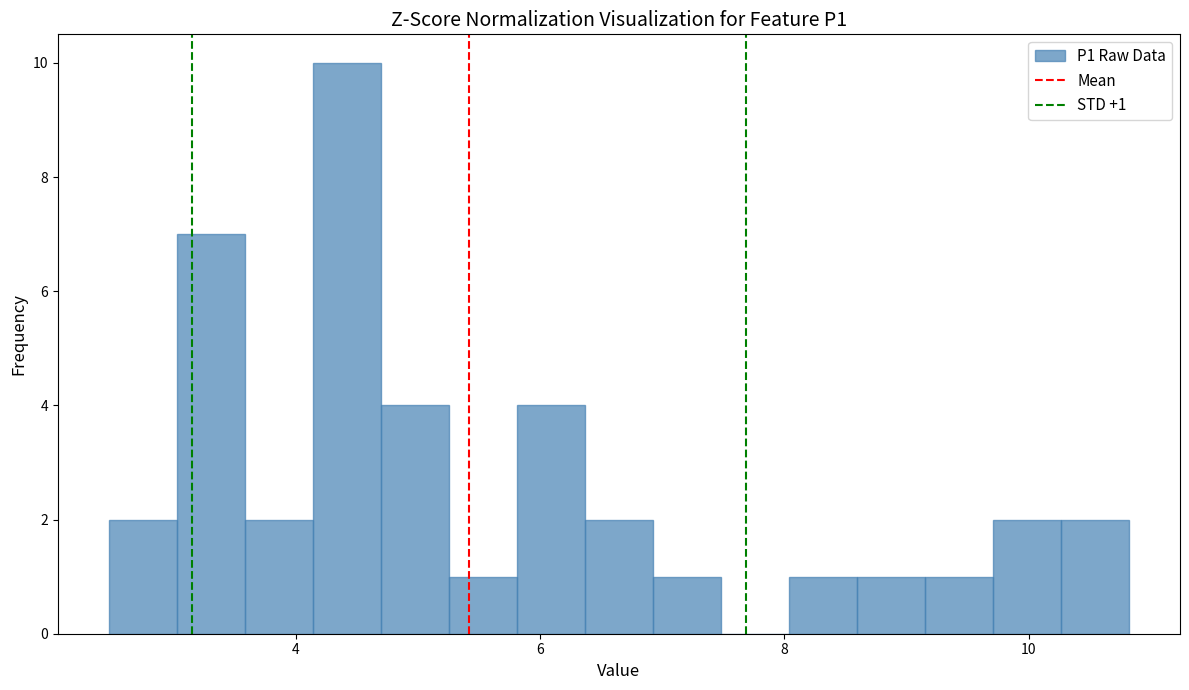

Read against the x-axis, roughly where is the centre of the tallest bar?

4.4